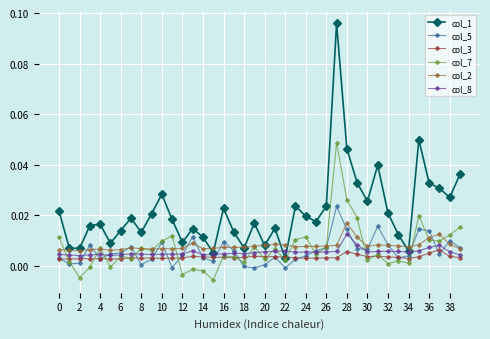

Rank the series by their maximum value, from lowest to highest.

col_3, col_8, col_2, col_5, col_7, col_1